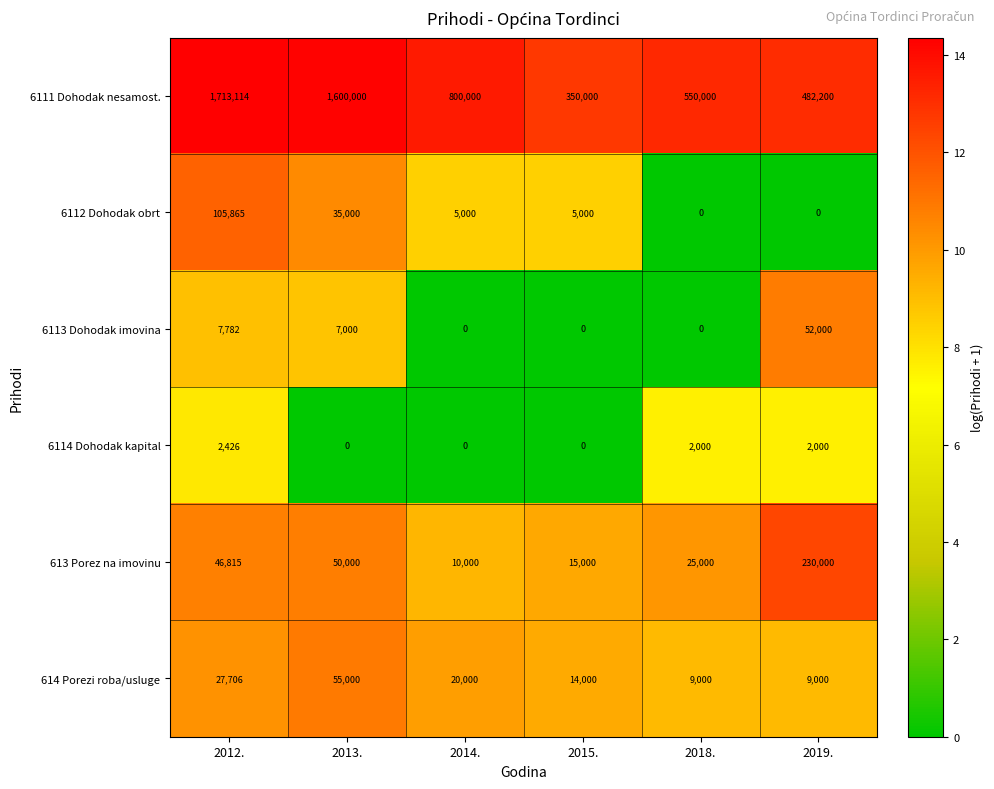

At 2012., list the series in order from largest to smallest.

6111 Dohodak nesamost., 6112 Dohodak obrt, 613 Porez na imovinu, 614 Porezi roba/usluge, 6113 Dohodak imovina, 6114 Dohodak kapital